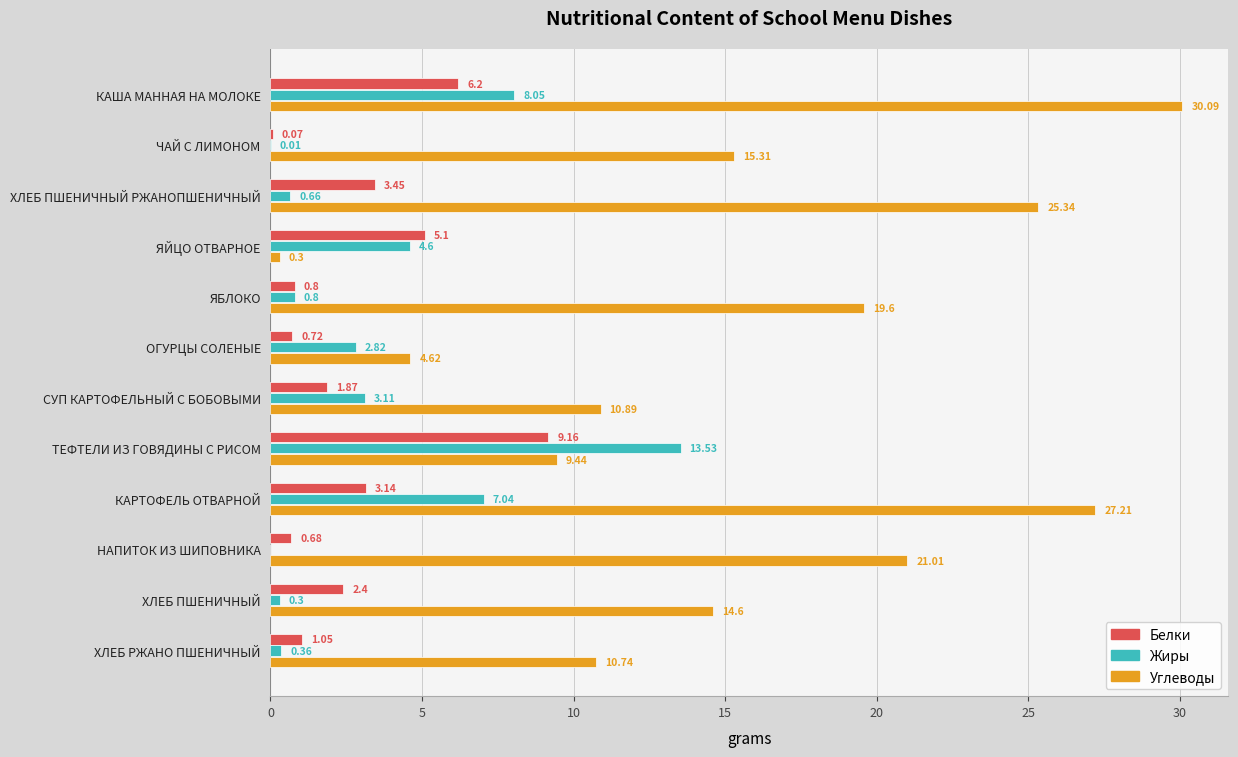

Where is Углеводы nearest to the value 15?

ЧАЙ С ЛИМОНОМ